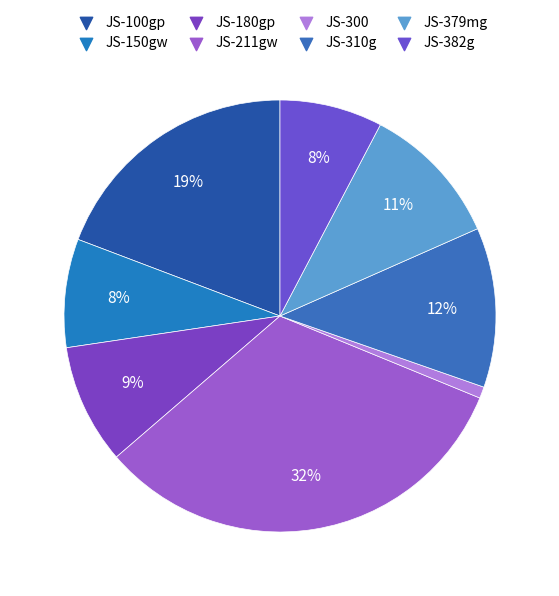

How many slices are in this pie chart?

8